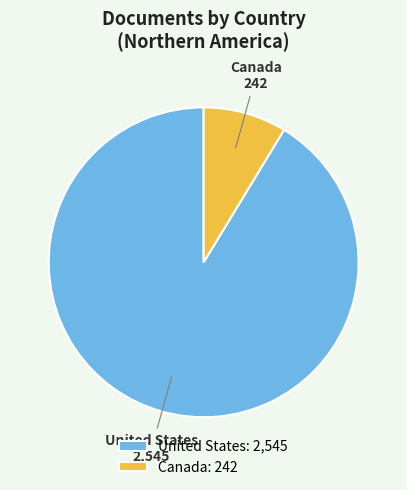

Which slice is the smallest?

Canada